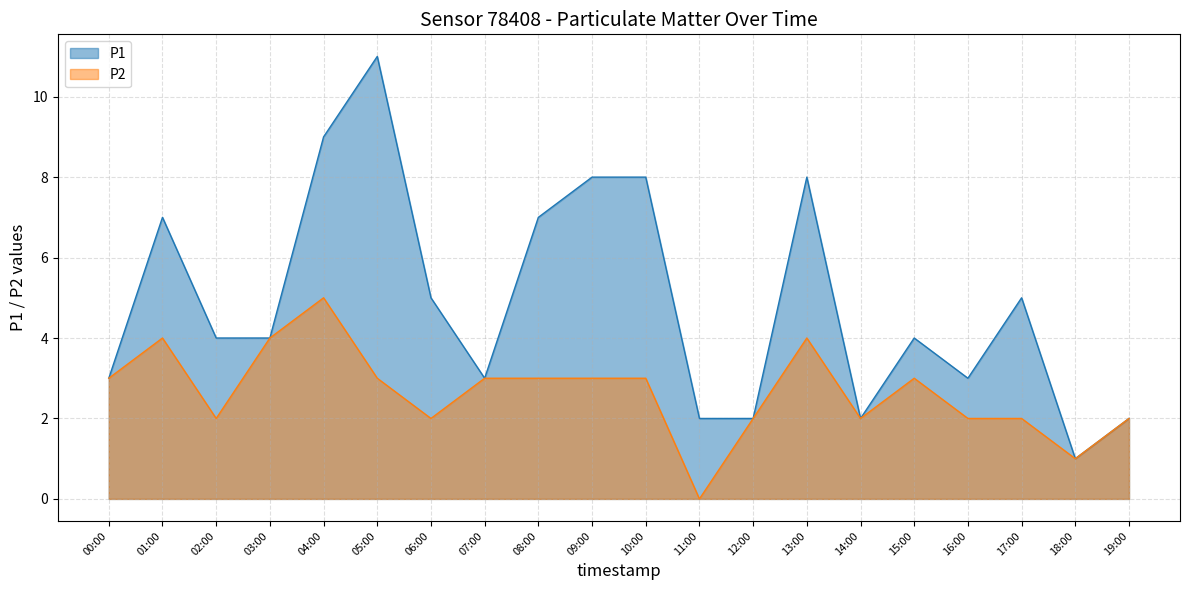

Reading right to left, transcribe all the data shown in this chart.

P1: 2	1	5	3	4	2	8	2	2	8	8	7	3	5	11	9	4	4	7	3
P2: 2	1	2	2	3	2	4	2	0	3	3	3	3	2	3	5	4	2	4	3